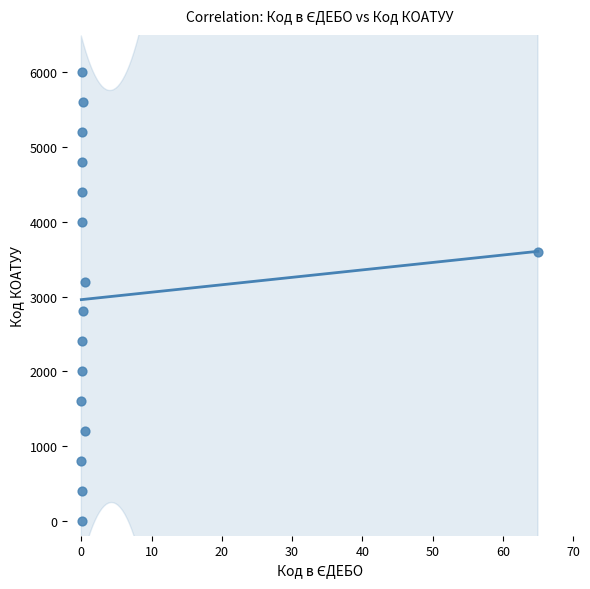

What is the range of Y values (max minus min)?

6000